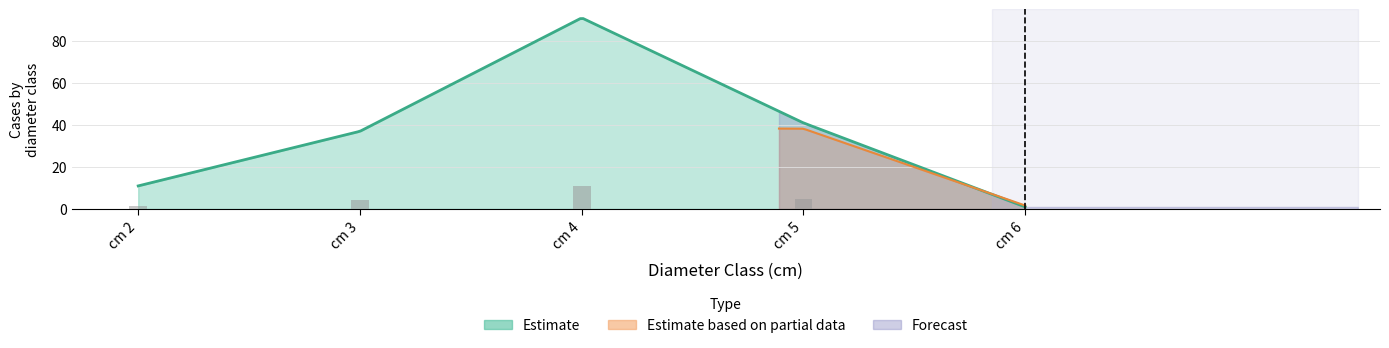

The value of produit_vtgr at 3 is 2.7. True or false?

False